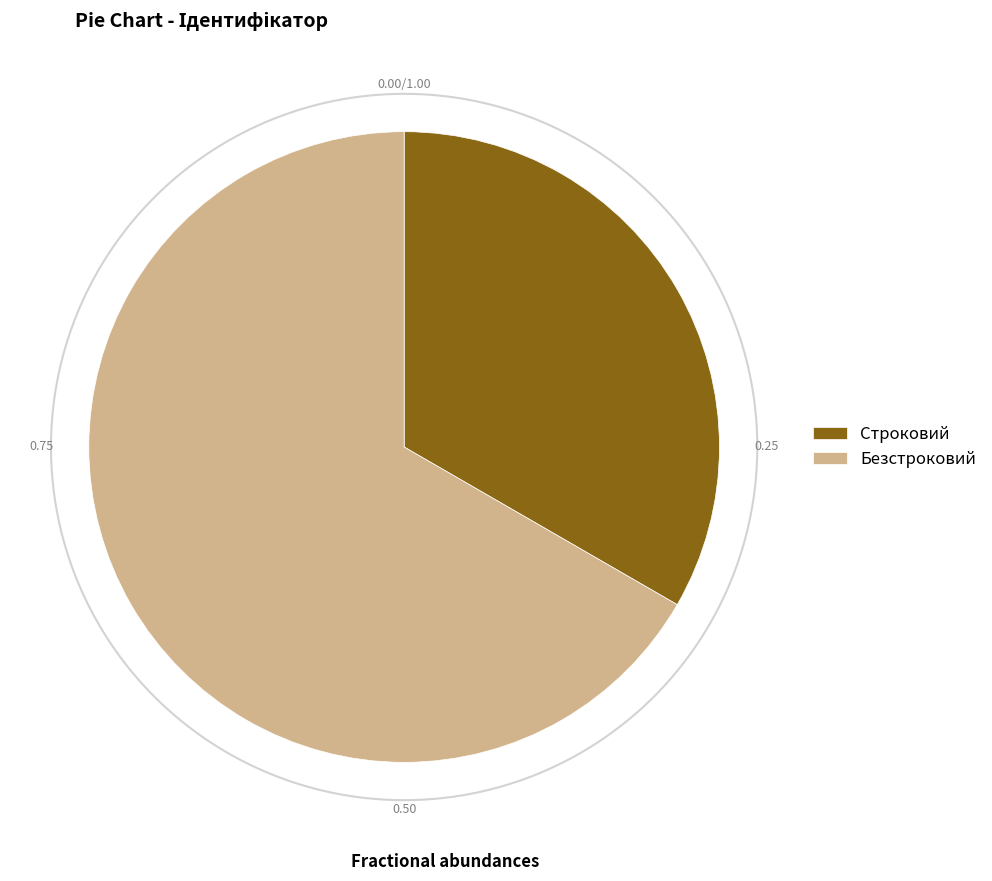

To the nearest percent, what portion does Безстроковий represent?

67%